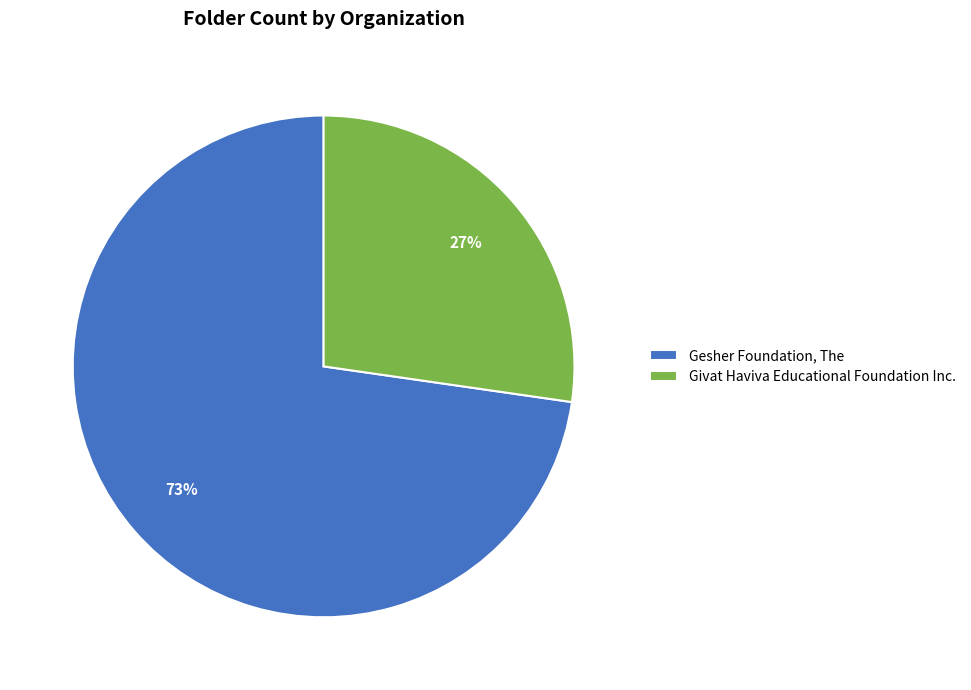

Rank the categories by value from lowest to highest.

Givat Haviva Educational Foundation Inc., Gesher Foundation, The